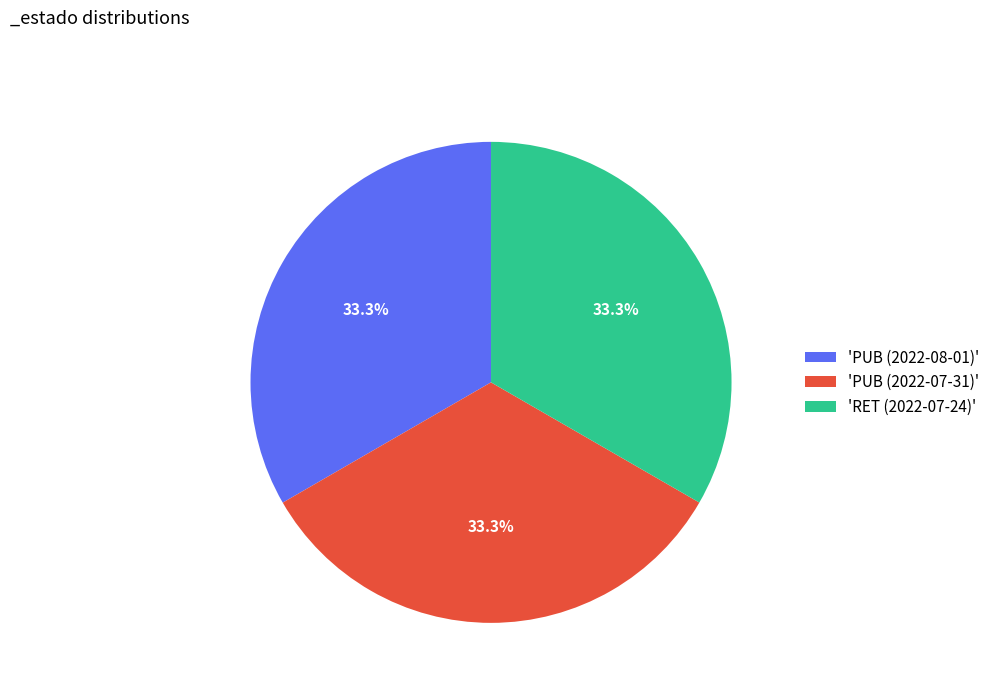

To the nearest percent, what is the average slice percentage?

33%